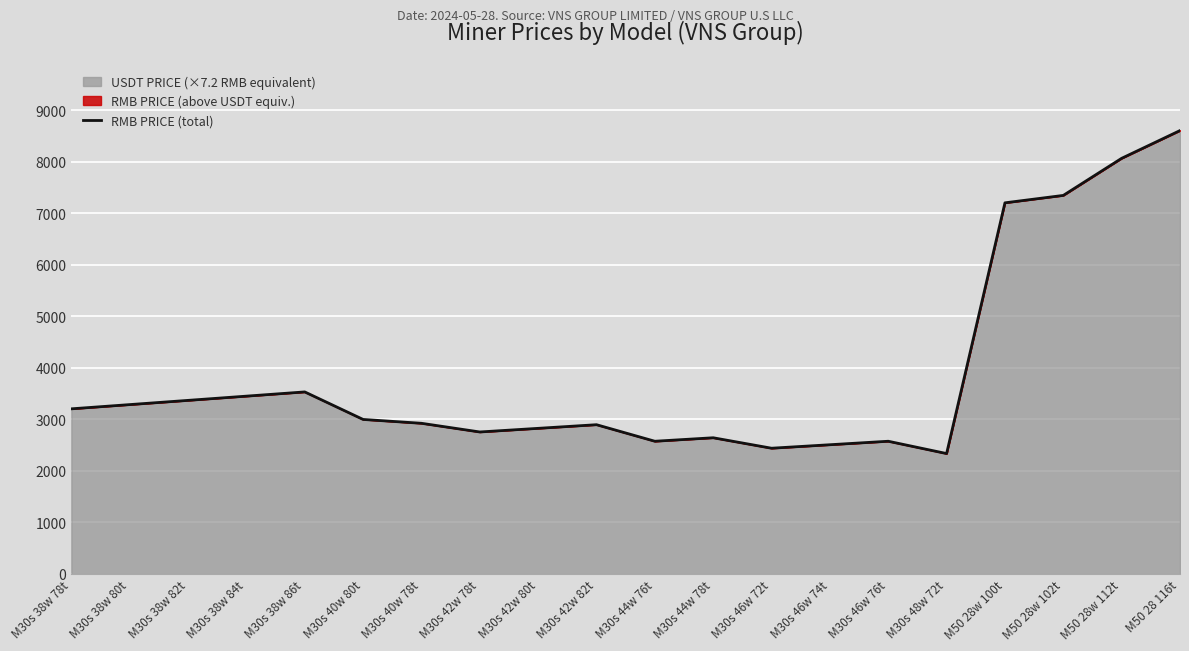

What is the maximum value shown in the chart?

8602.6